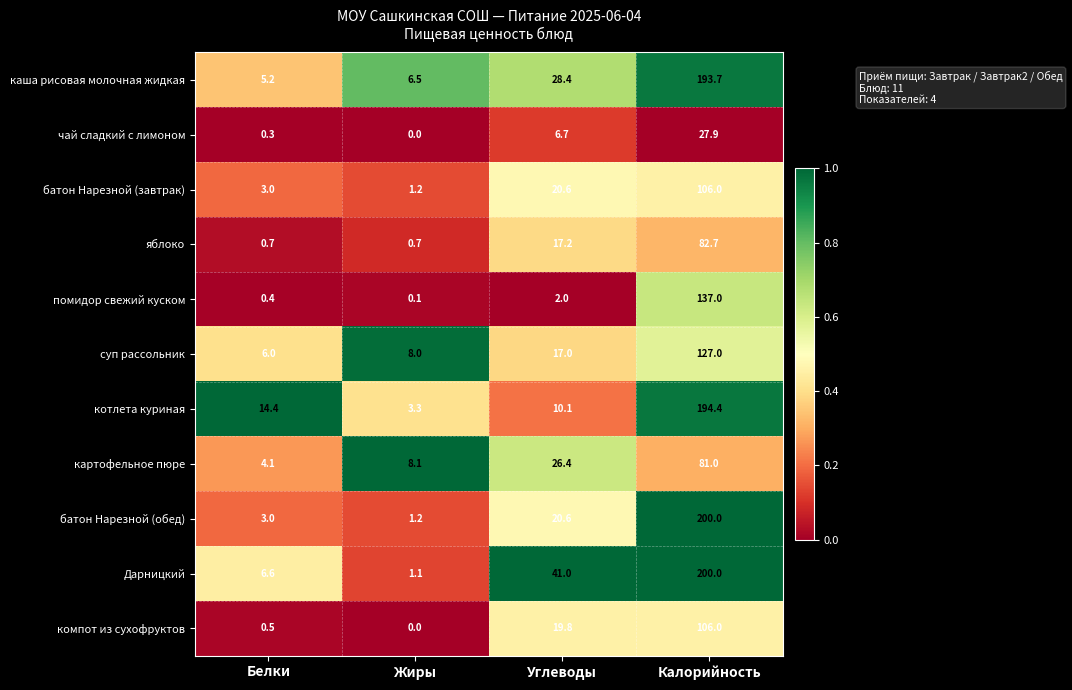

What is the average value of the чай сладкий с лимоном series?

8.7